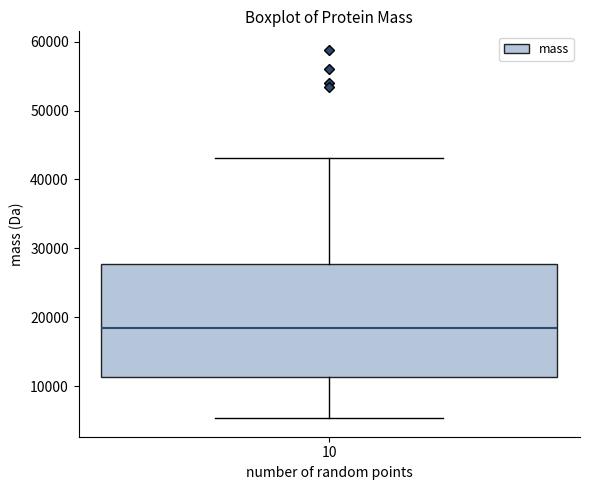

Transcribe this box plot: give where the median line is, the range the box spans, and where the two whiskers end, as read against the y-axis. The values are not printed on the chart, so give them approximately, as read against the axis.

median 18000, box 11000 to 28000, whiskers 5000 to 43000